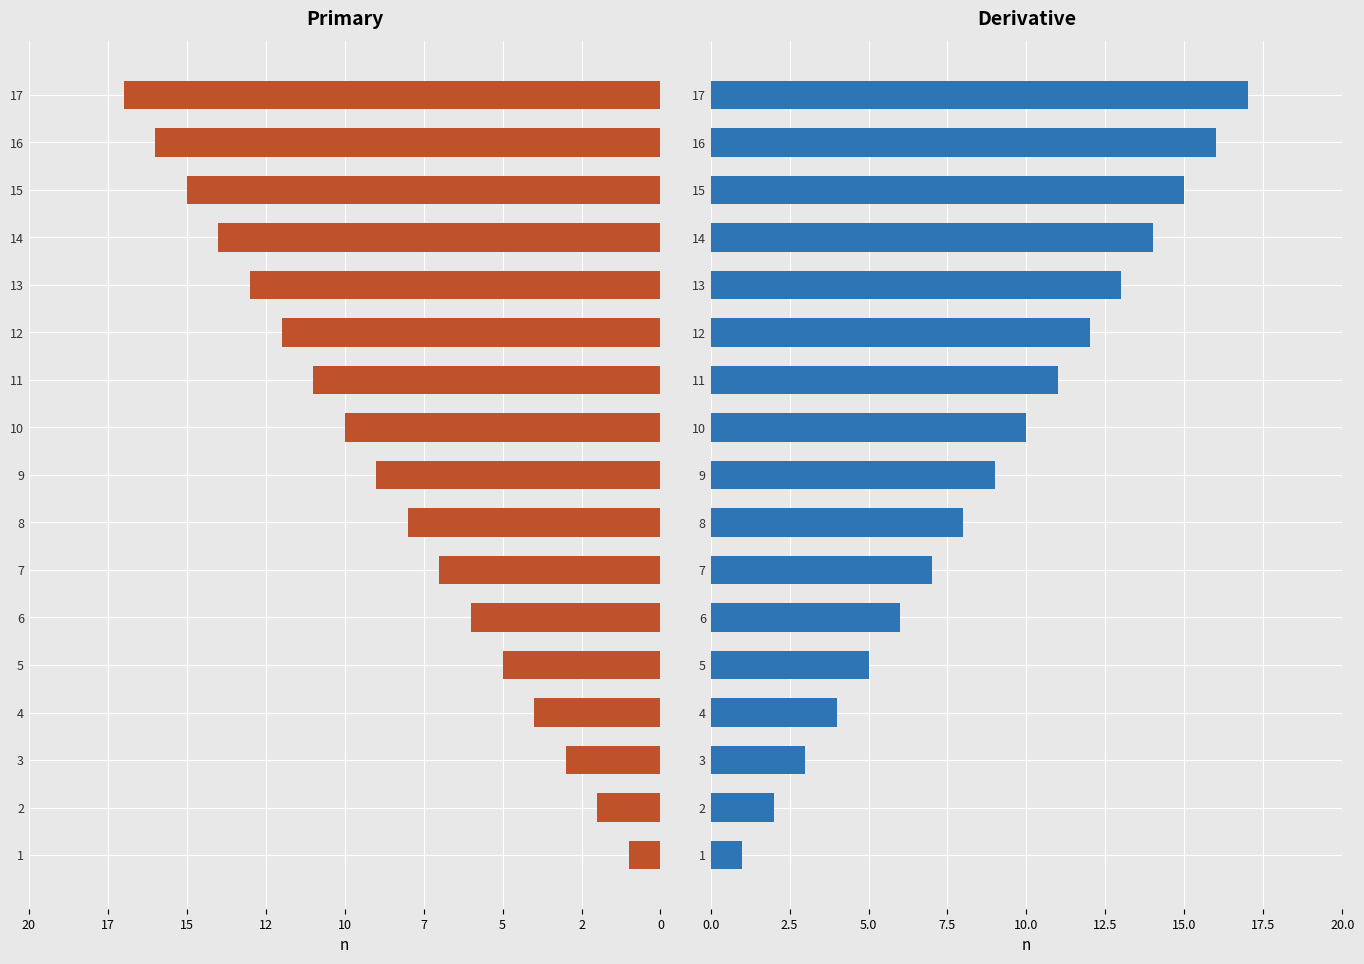

How many bars are there in total?

34